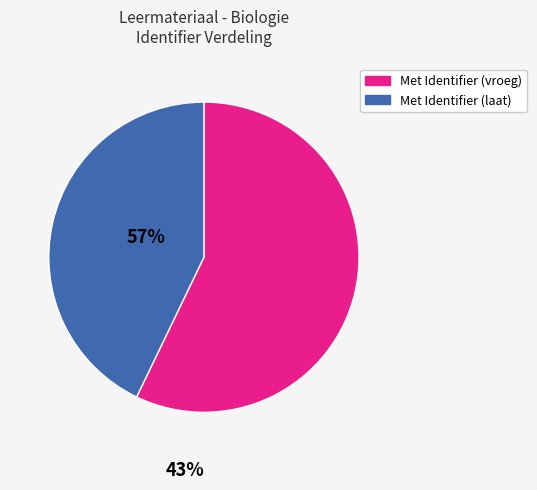

Is there any slice that represents more than half of the pie?

Yes